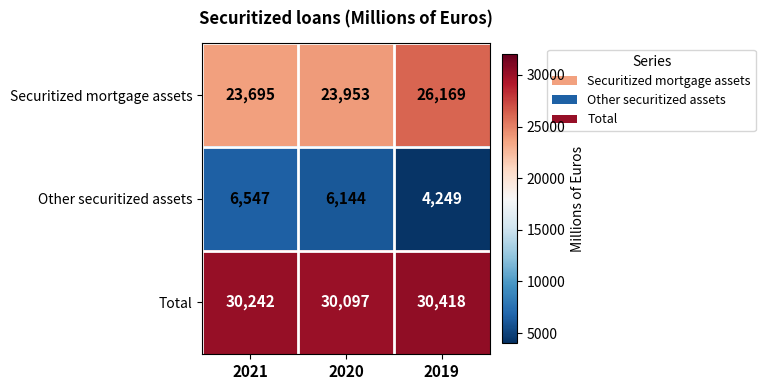

At which category is the sum across all series the highest?

2019